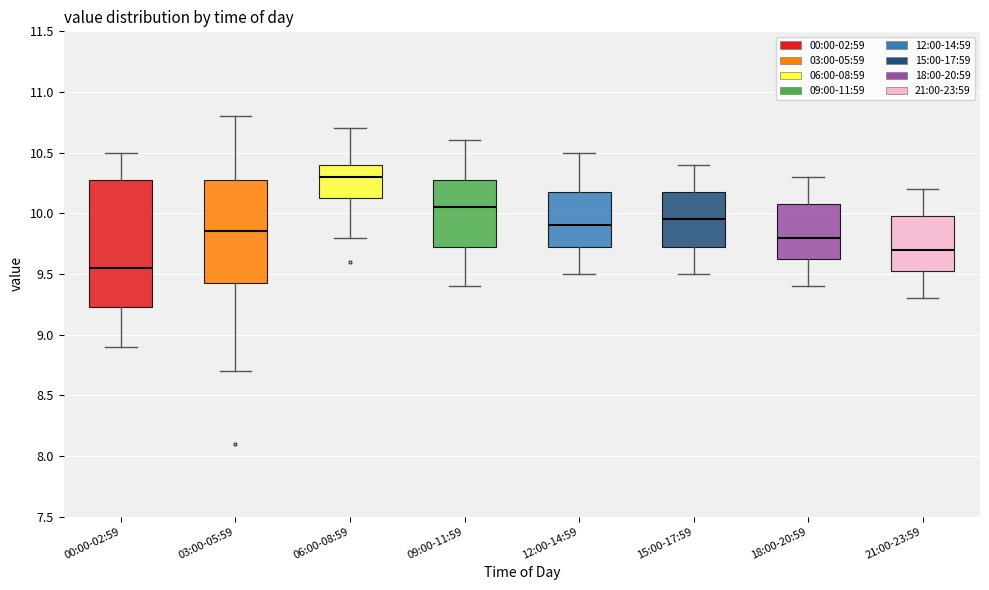

Reading left to right, transcribe this box plot: for each box, give where its median line is, the range the box spans, and where its two whiskers end, as read against the y-axis. The values are not printed on the chart, so give them approximately, as read against the axis.

00:00-02:59: median 9.55, box 9.25 to 10.30, whiskers 8.90 to 10.50
03:00-05:59: median 9.85, box 9.45 to 10.30, whiskers 8.70 to 10.80
06:00-08:59: median 10.30, box 10.15 to 10.40, whiskers 9.80 to 10.70
09:00-11:59: median 10.05, box 9.75 to 10.30, whiskers 9.40 to 10.60
12:00-14:59: median 9.90, box 9.75 to 10.20, whiskers 9.50 to 10.50
15:00-17:59: median 9.95, box 9.75 to 10.20, whiskers 9.50 to 10.40
18:00-20:59: median 9.80, box 9.65 to 10.10, whiskers 9.40 to 10.30
21:00-23:59: median 9.70, box 9.55 to 10.00, whiskers 9.30 to 10.20